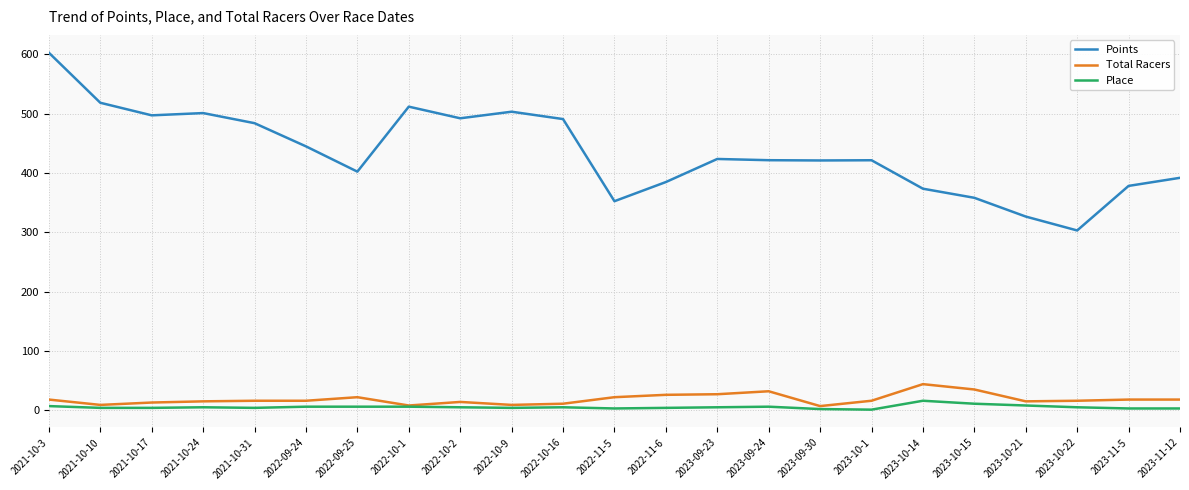

What is the average value of the Points series?

435.0